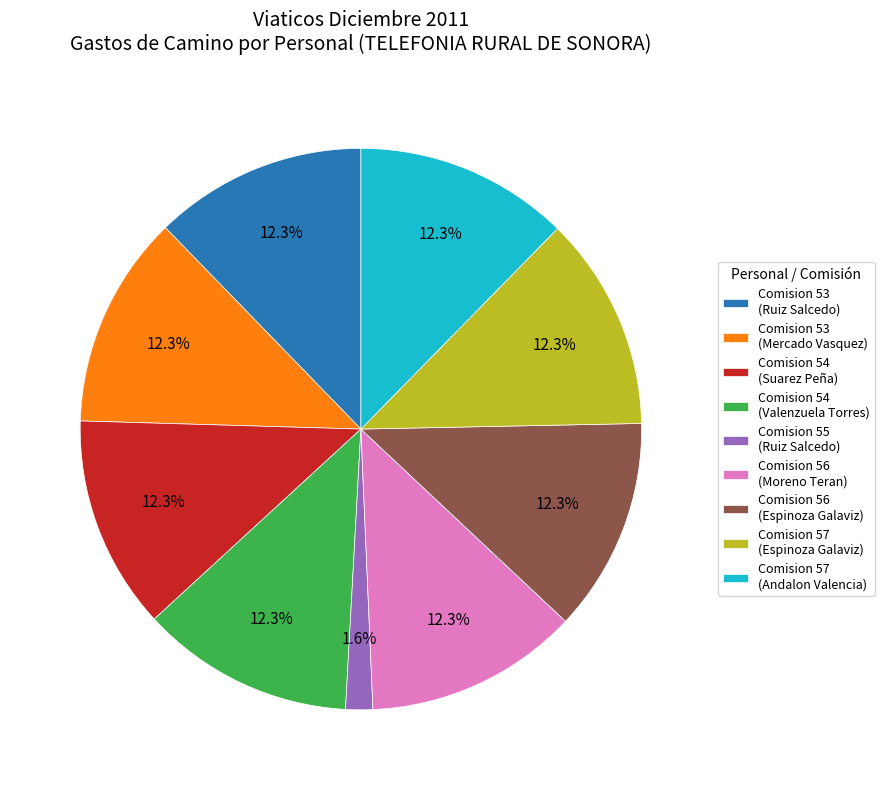

Approximately how many times larger is the value at Comision 56 (Moreno Teran) compared to Comision 54 (Valenzuela Torres)?

1.0